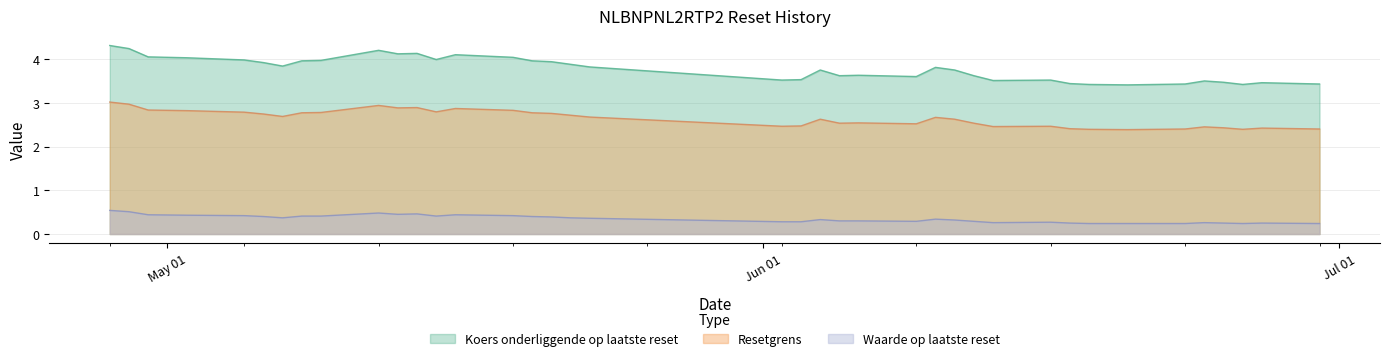

What is the greatest value displayed?

4.3